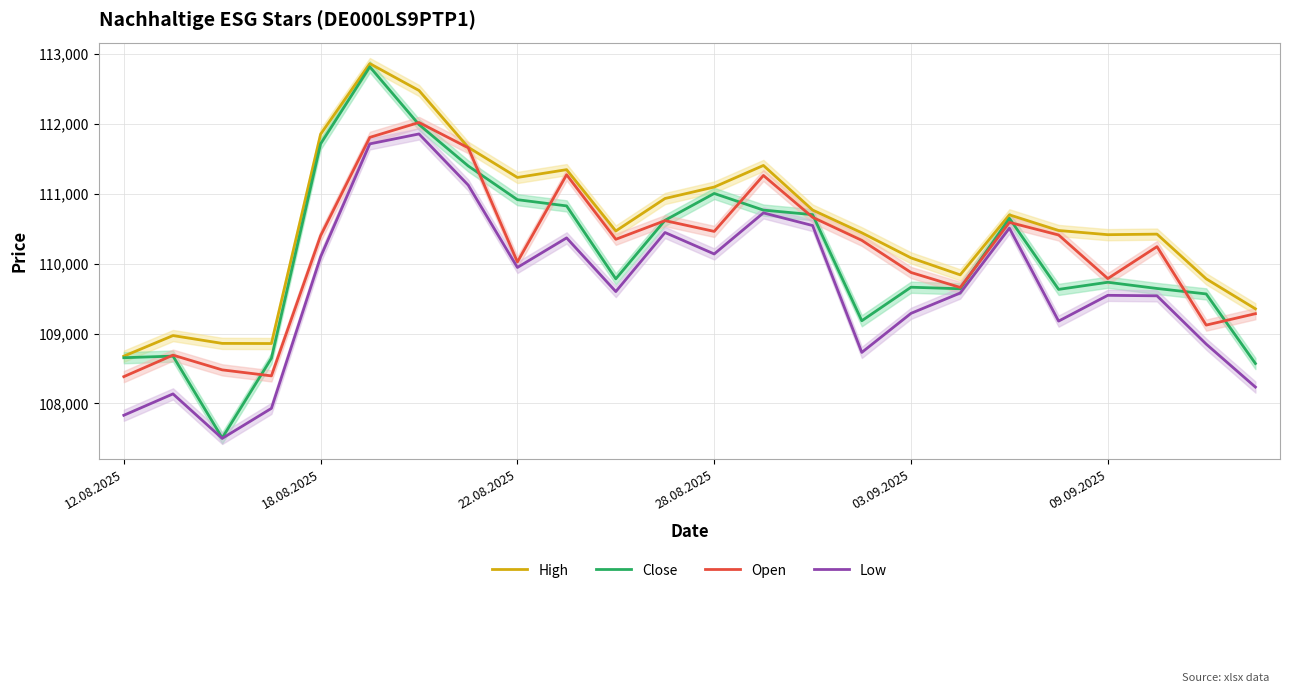

True or false: Low has more than 0 interior local peaks.

True